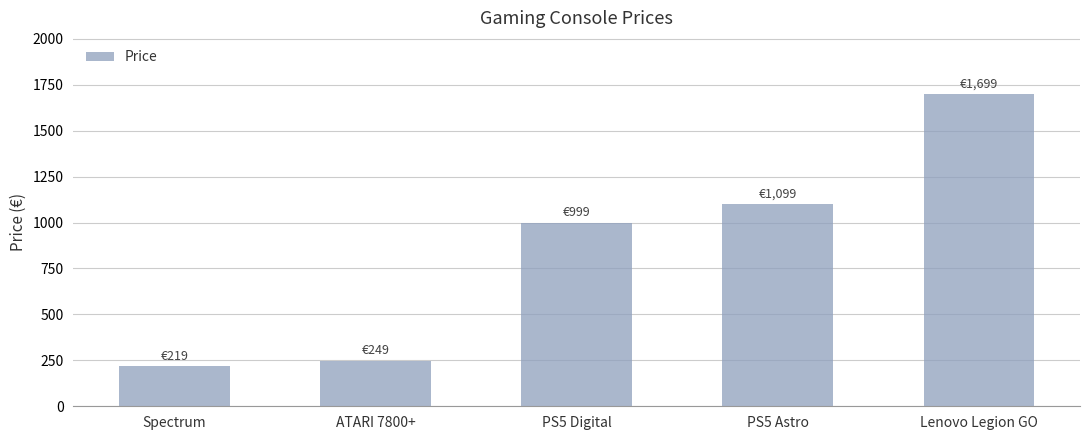

Which label corresponds to the largest value in the chart?

Lenovo Legion GO